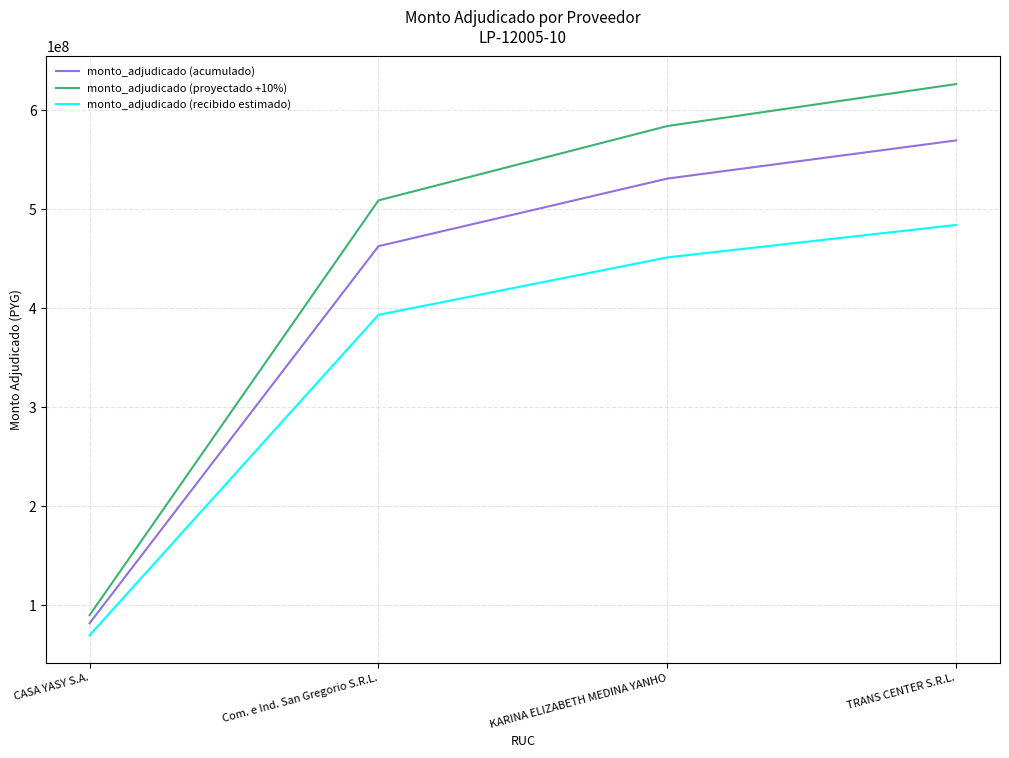

What is the spread (max minus min) of values at KARINA ELIZABETH MEDINA YANHO?

132703825.0